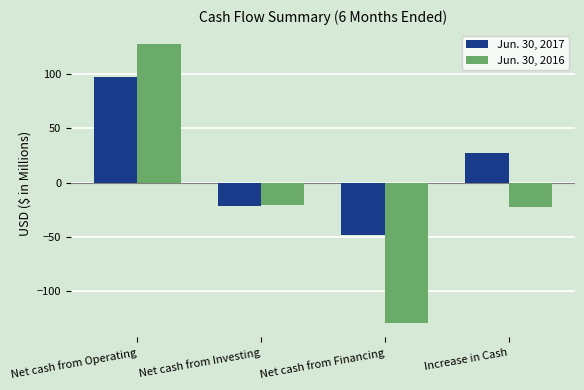

List the series in order of their peak value, lowest first.

Jun. 30, 2017, Jun. 30, 2016